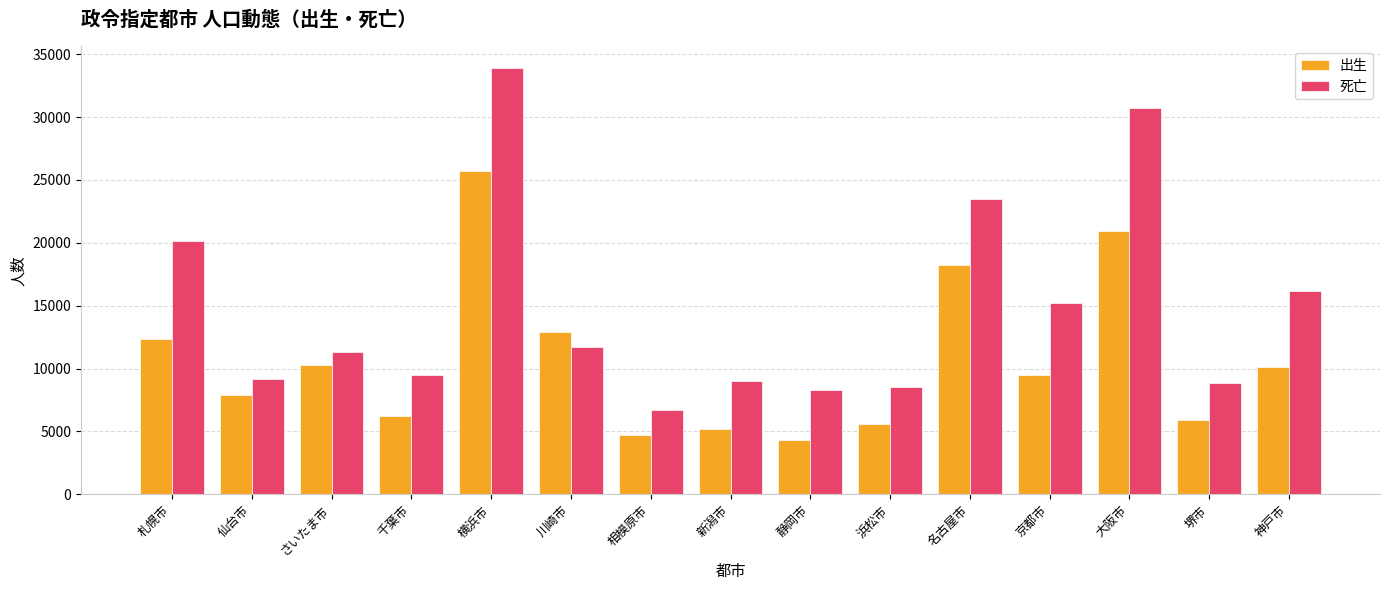

Reading right to left, list all the values displayed in this chart.

出生: 神戸市=10100	堺市=5925	大阪市=20974	京都市=9455	名古屋市=18239	浜松市=5628	静岡市=4323	新潟市=5184	相模原市=4694	川崎市=12939	横浜市=25720	千葉市=6208	さいたま市=10250	仙台市=7920	札幌市=12333
死亡: 神戸市=16164	堺市=8824	大阪市=30697	京都市=15250	名古屋市=23469	浜松市=8518	静岡市=8306	新潟市=9008	相模原市=6710	川崎市=11726	横浜市=33919	千葉市=9460	さいたま市=11331	仙台市=9208	札幌市=20178